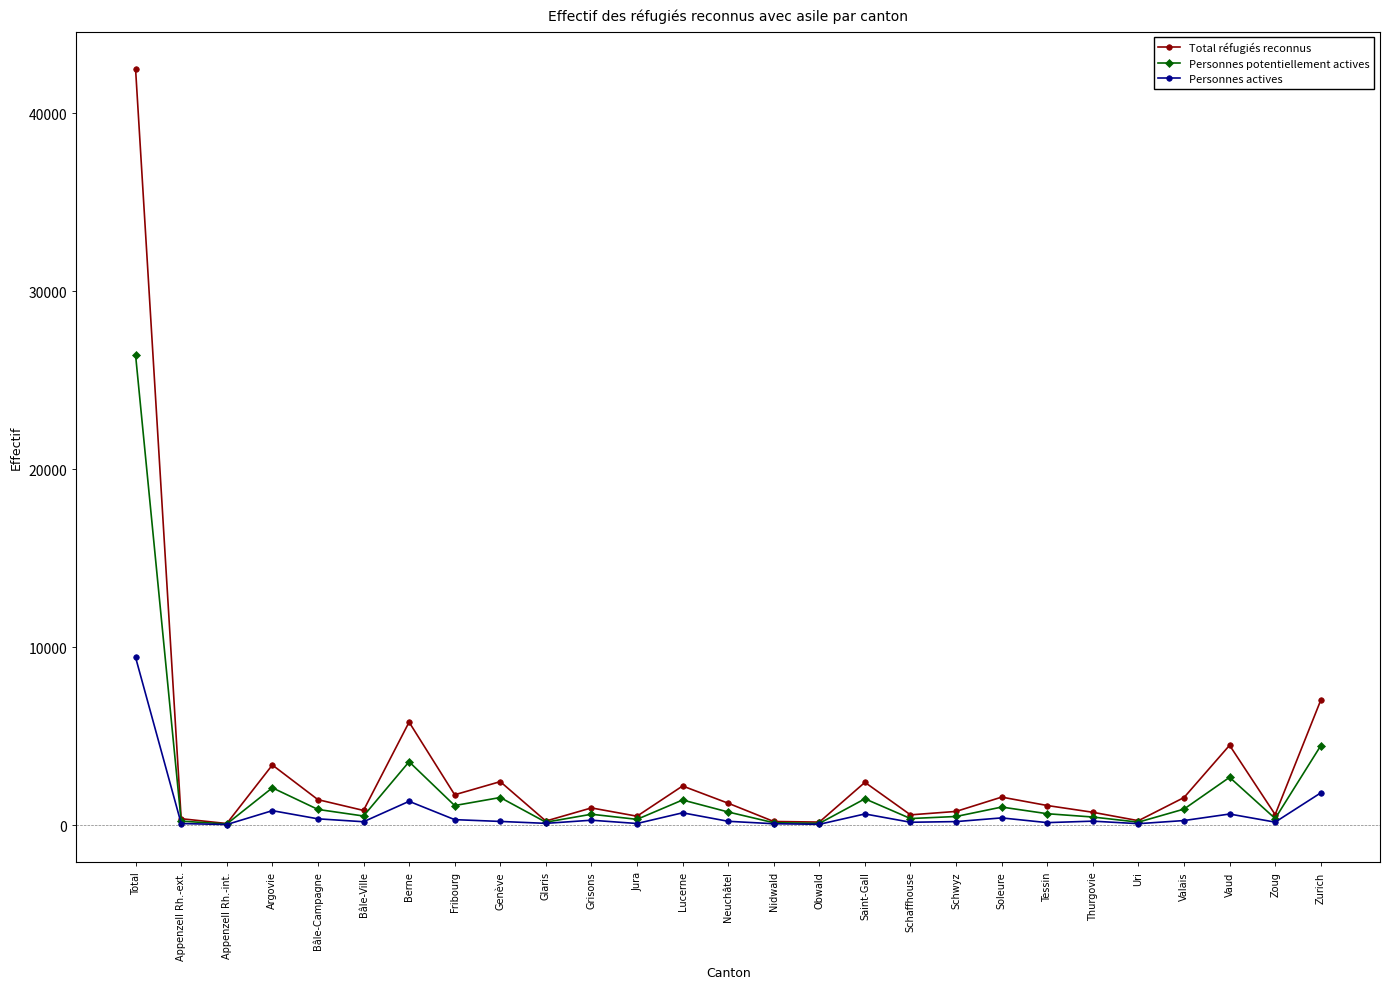

How many data points in Total réfugiés reconnus are less than 1098?

13